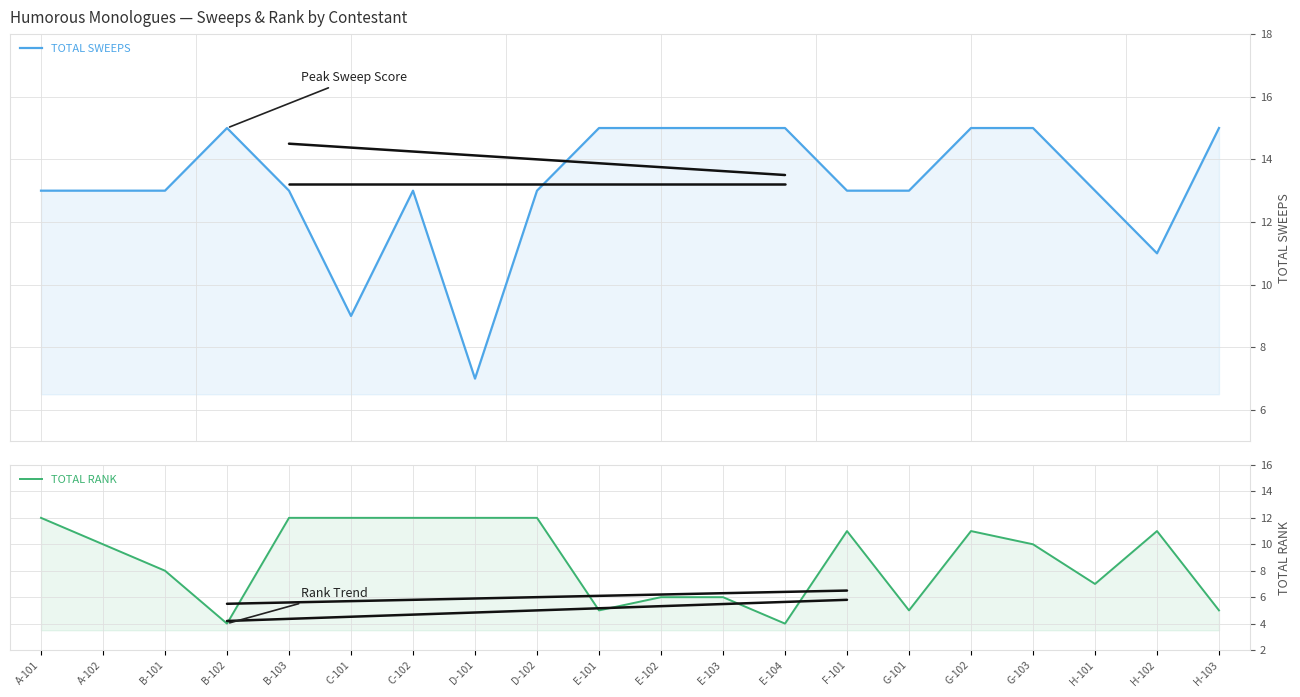

What is the label of the 20th point from the right?

A-101